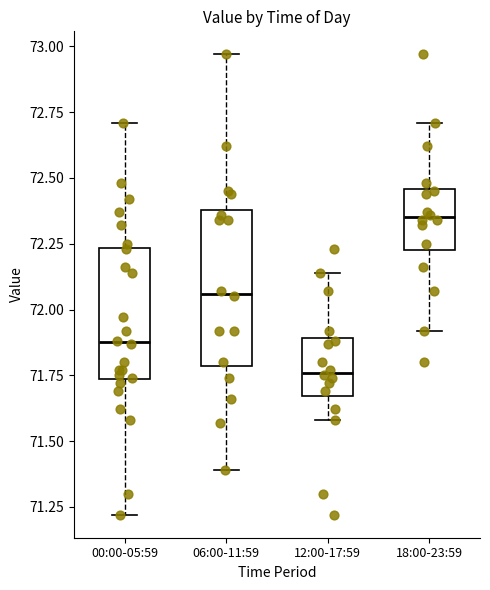

Which box is the tallest, from its lower edge to its upper edge?

06:00-11:59